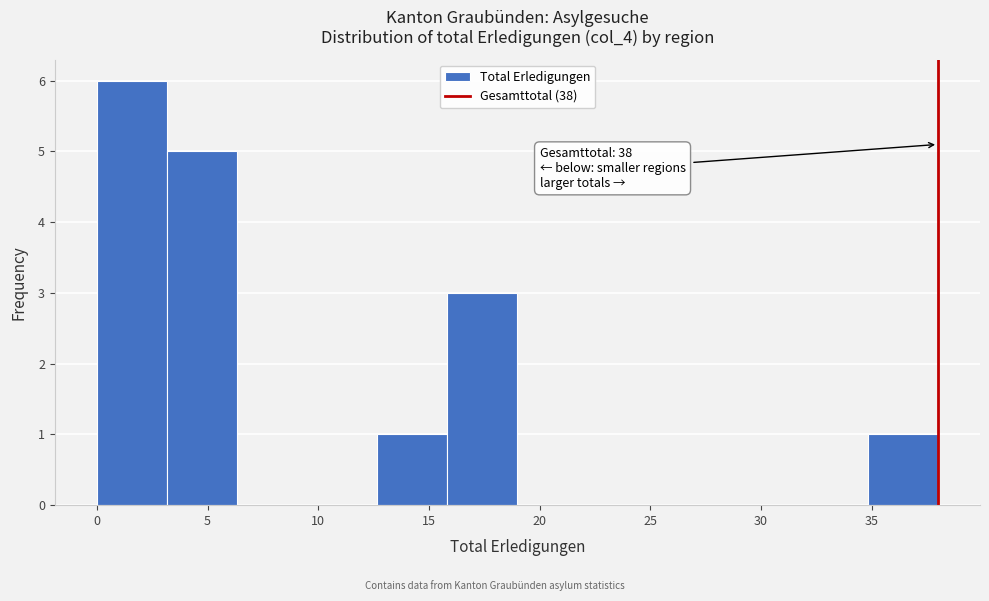

Over which range of the x-axis is the bar tallest?

0.0 to 3.0